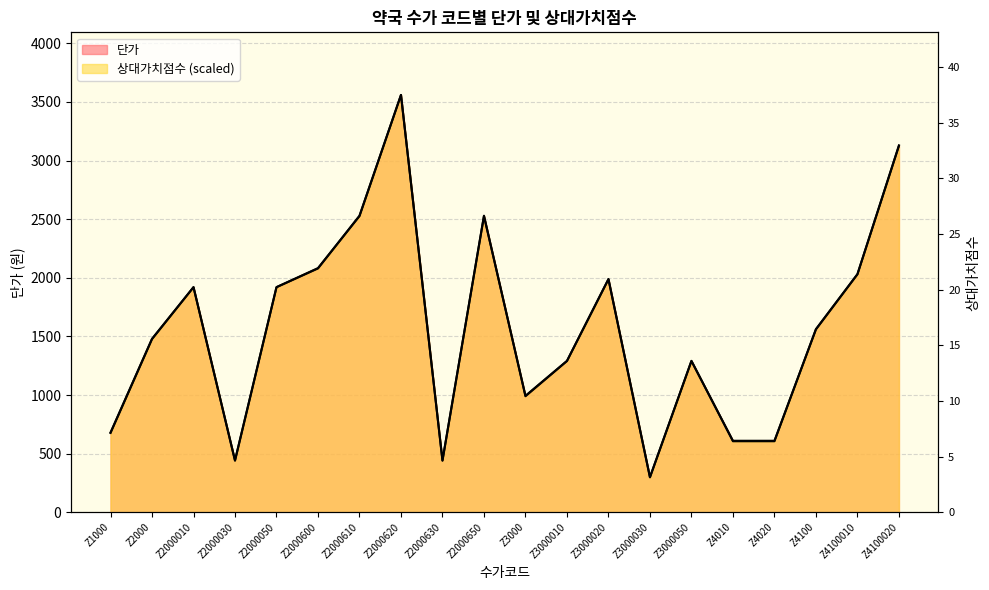

At Z3000030, list the series in order from largest to smallest.

단가, 상대가치점수